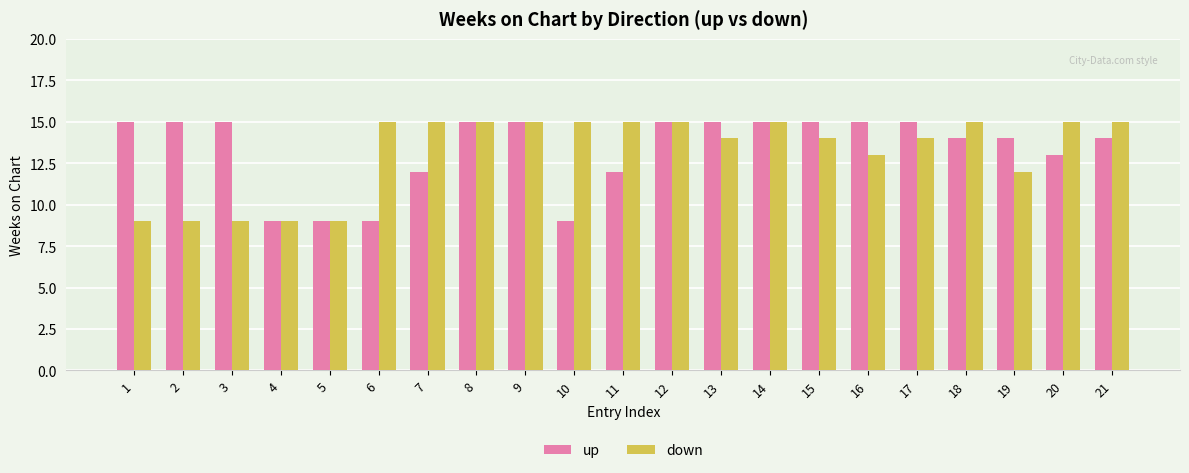

Which series changed the most between 1 and 16?

down